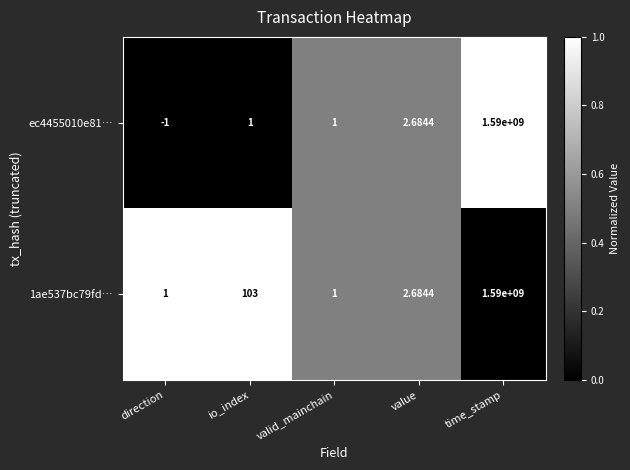

Which category has the highest value across all series?

time_stamp